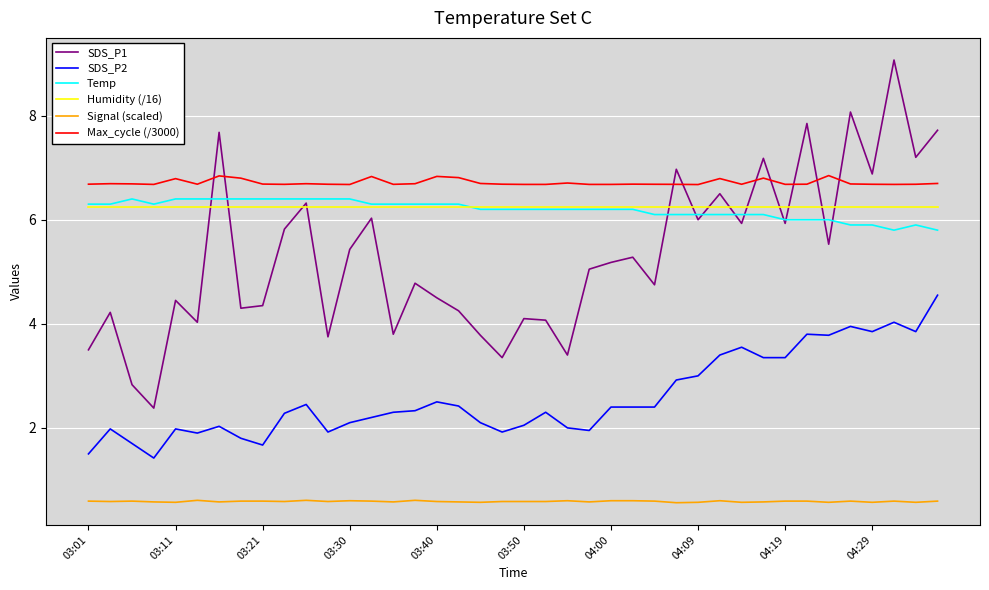

What is the lowest value of the Humidity (/16) series?

6.2